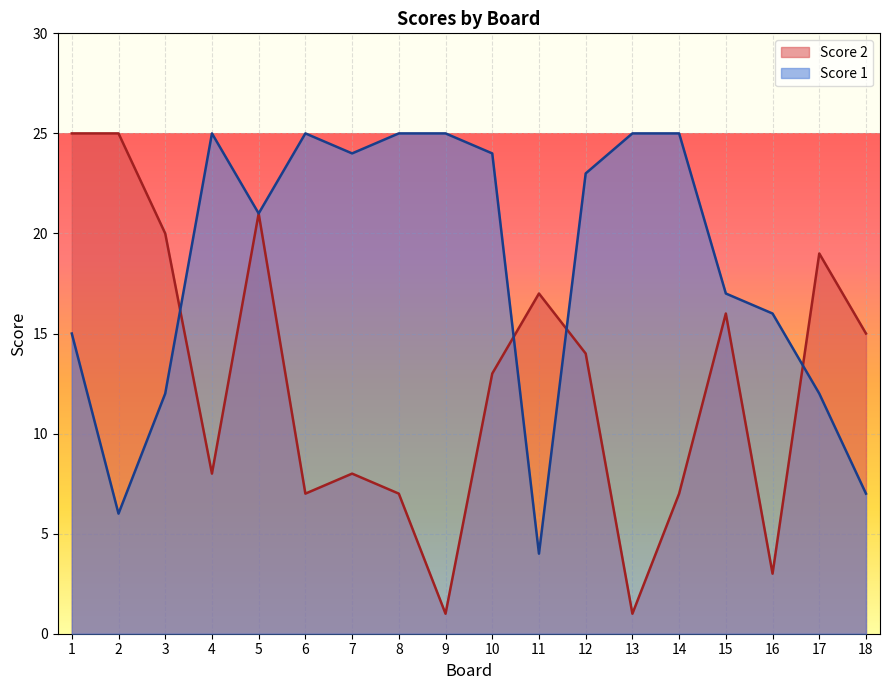

How many lines are shown in the chart?

2